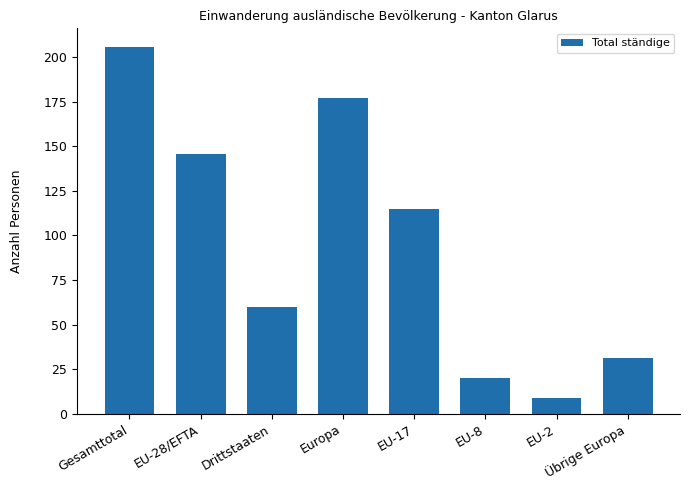

Reading left to right, extract all data points from this chart.

Gesamttotal=206	EU-28/EFTA=146	Drittstaaten=60	Europa=177	EU-17=115	EU-8=20	EU-2=9	Übrige Europa=31